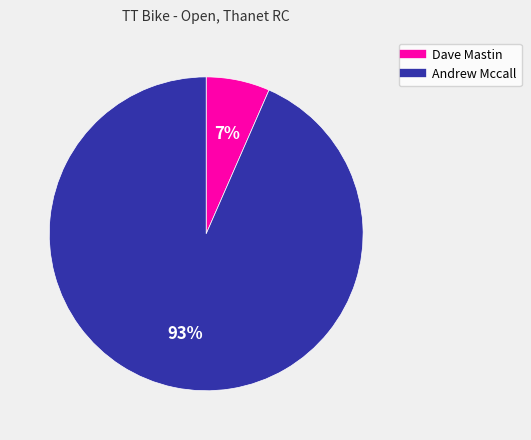

Combined, do Andrew Mccall and Dave Mastin account for over 50%?

Yes